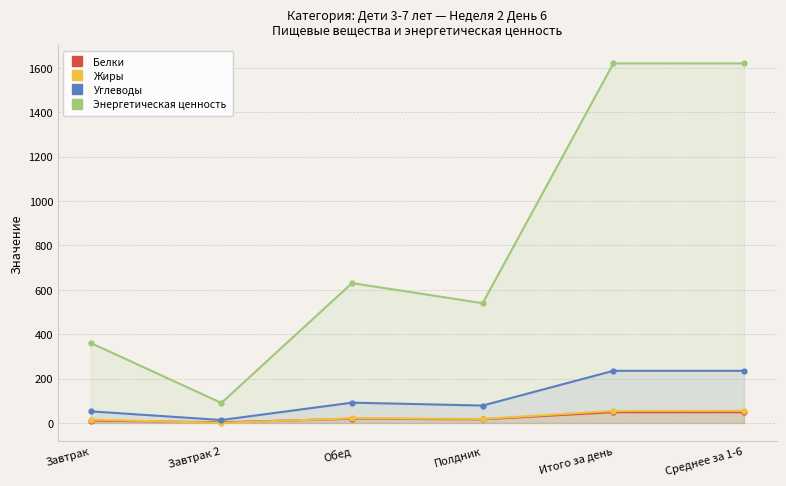

How many categories are shown in the chart?

6